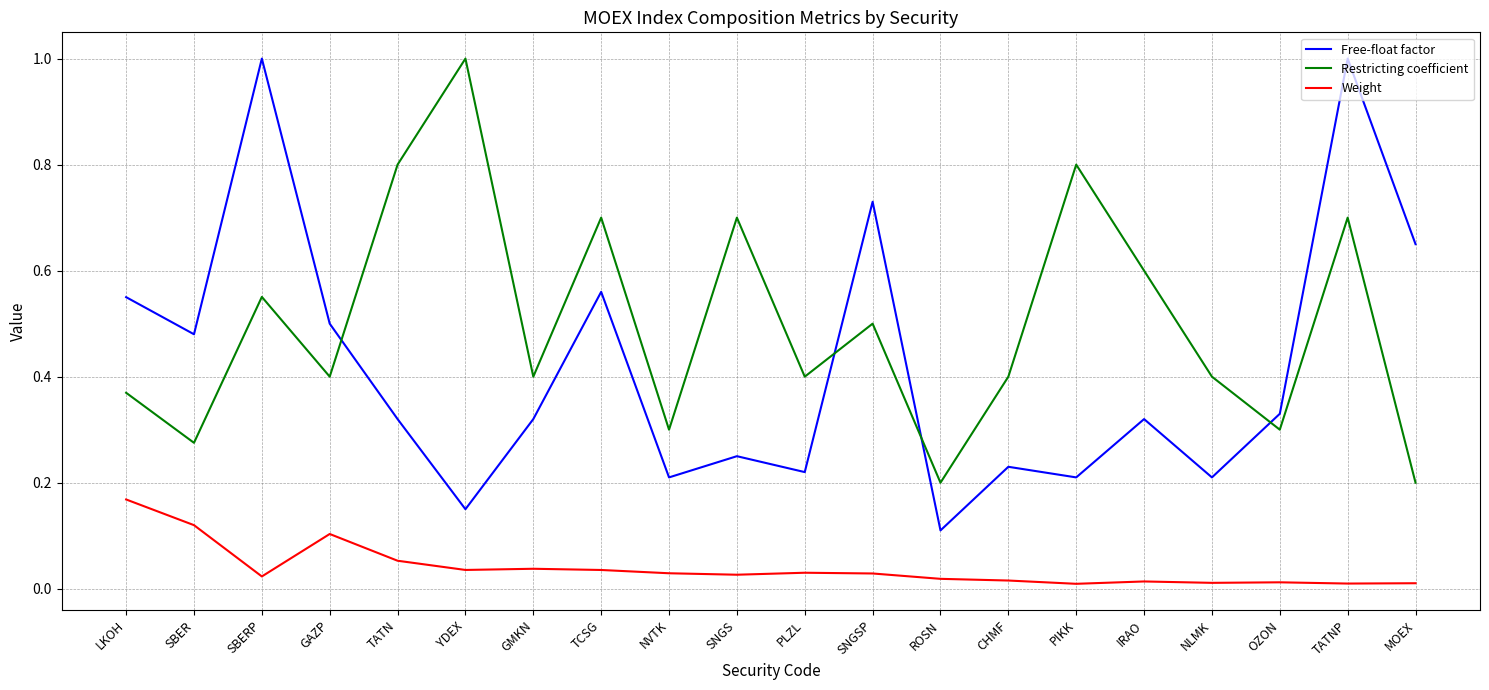

Which series has the widest spread of values?

Free-float factor